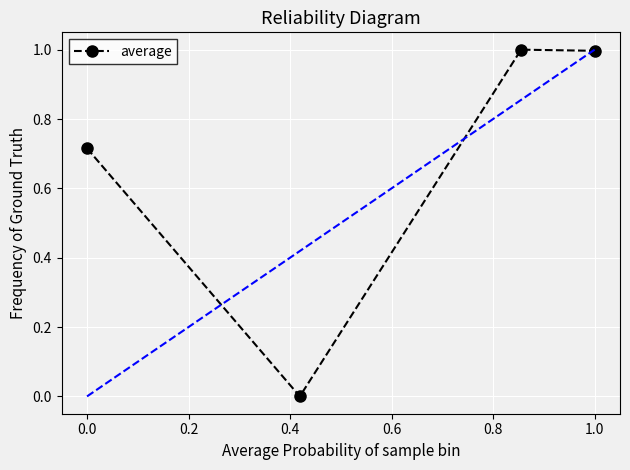

What is the difference between the second highest and minimum values?

1.0